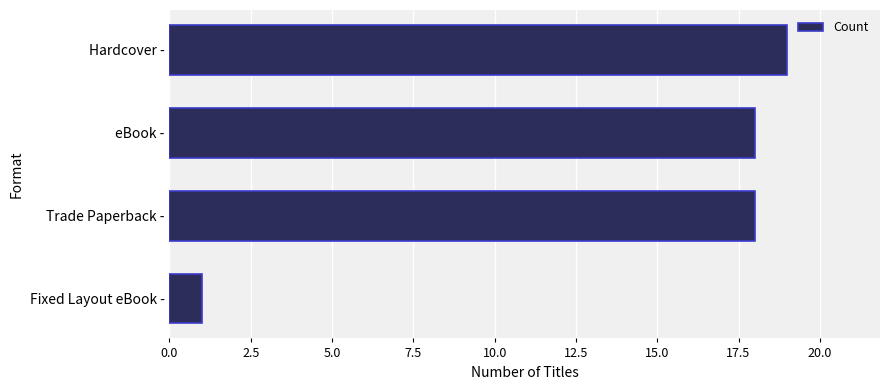

Between eBook - and Hardcover -, which is larger?

Hardcover -